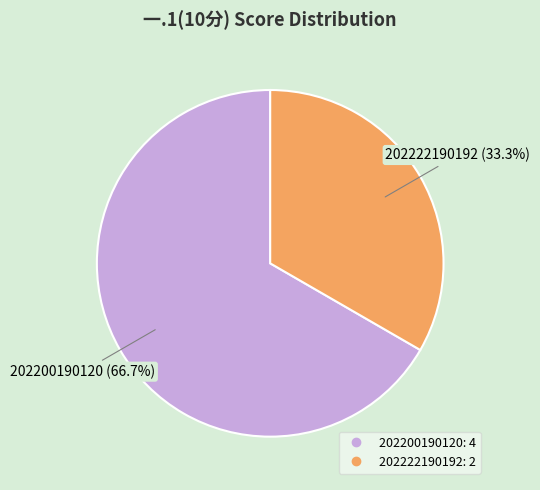

Combined, what portion of the pie is 202222190192 and 202200190120?

100.0%